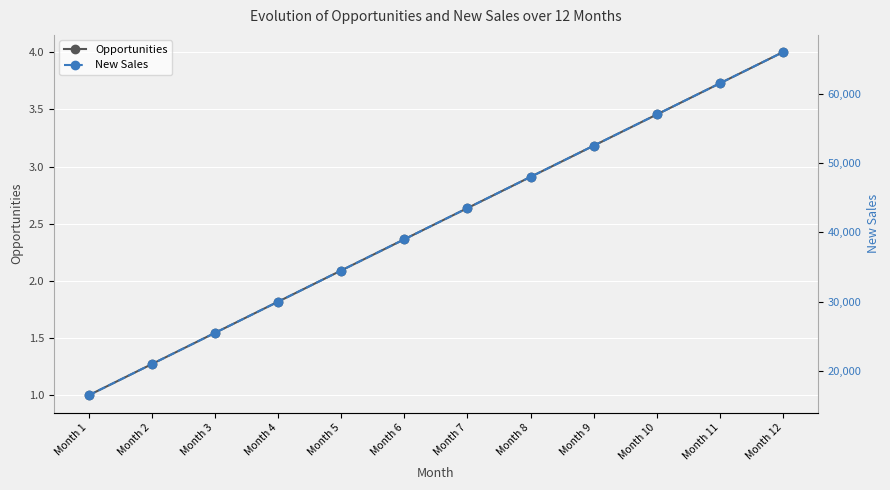

What is the value of the New Sales point at the 7th from the left?

43500.0